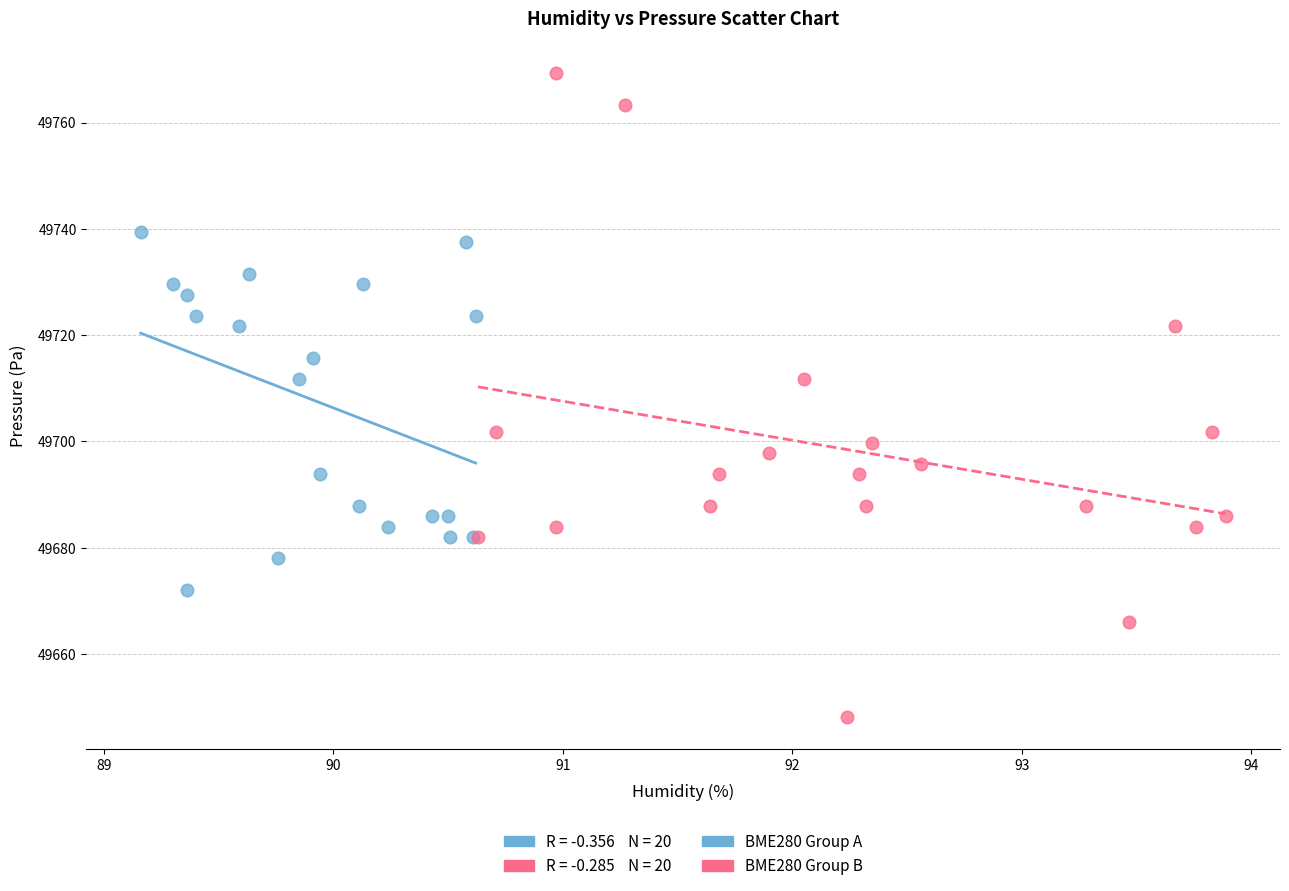

Which series has the largest Y range (max minus min)?

BME280 Group B